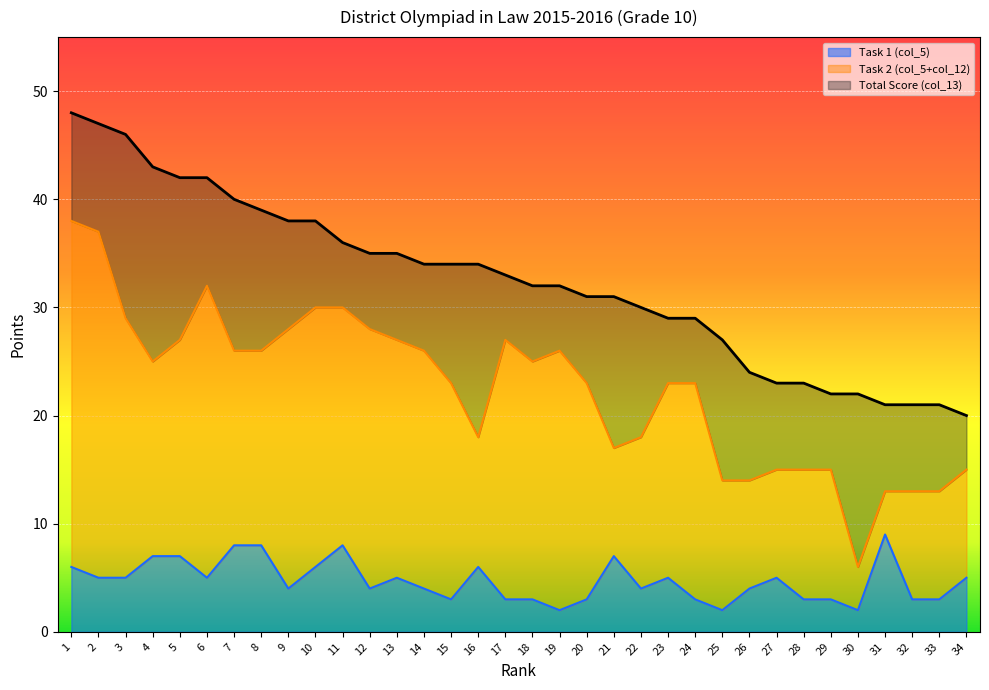

Between 9 and 10, which is larger?

10